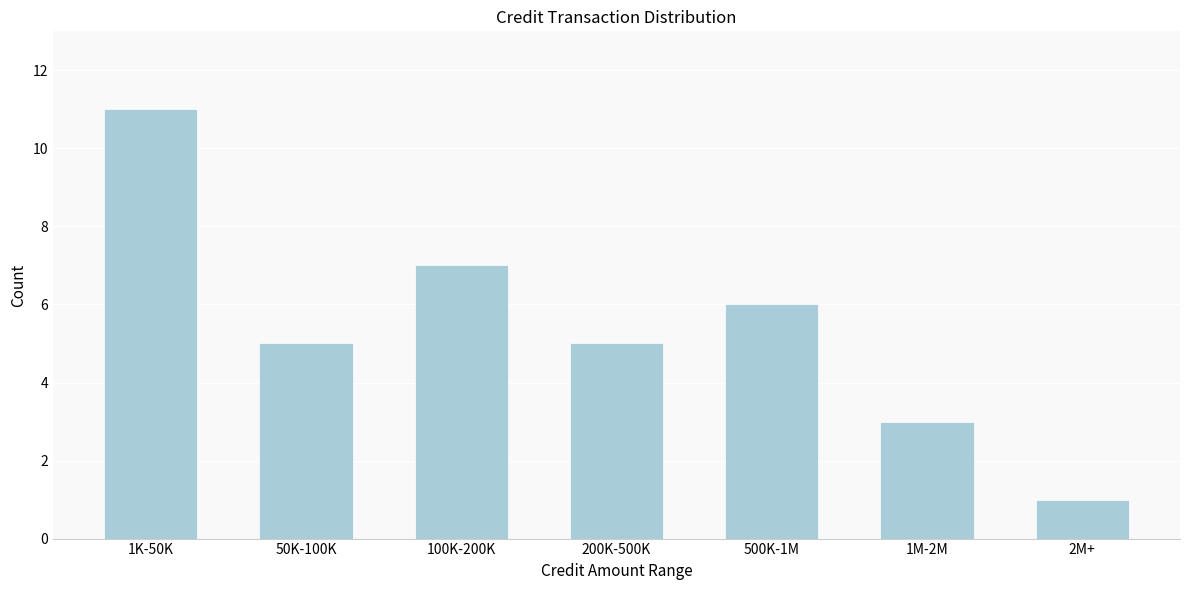

Reading right to left, transcribe all the data shown in this chart.

1	3	6	5	7	5	11